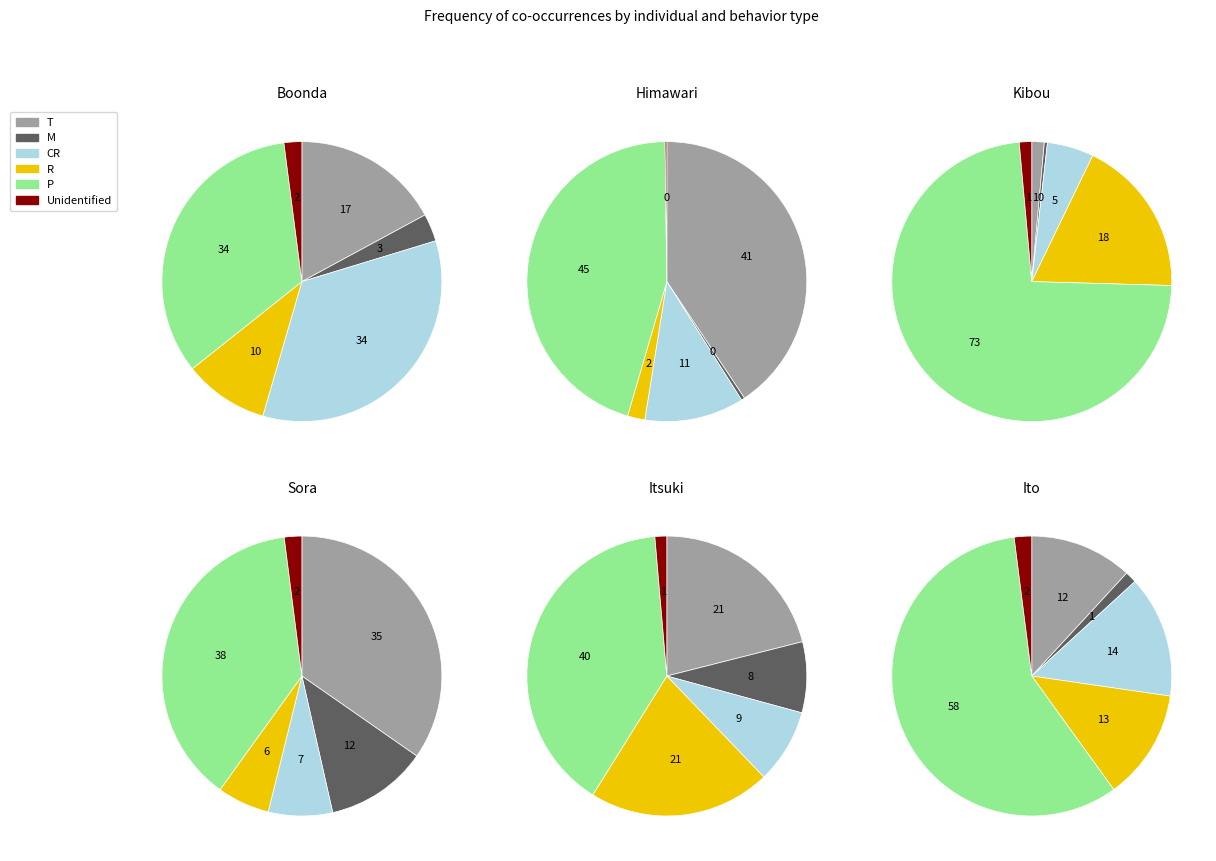

Is it true that T is 21% of the pie?

True